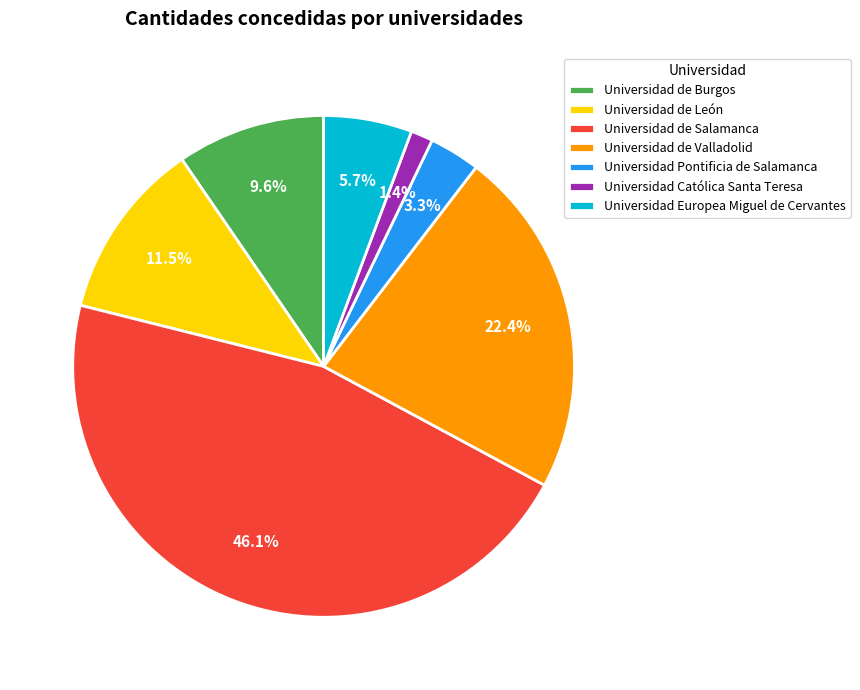

Does any single category account for the majority?

No